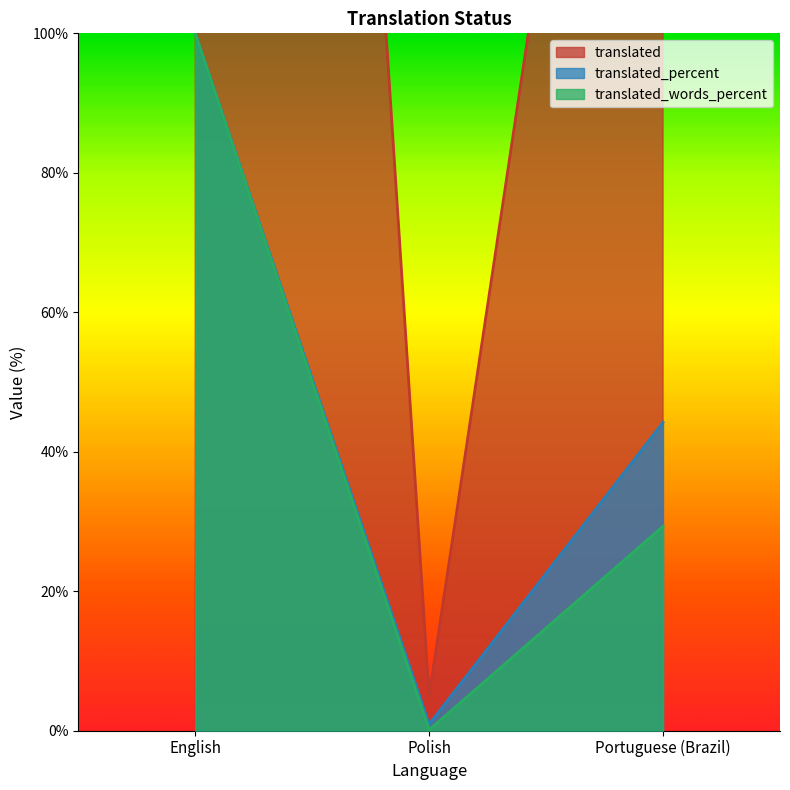

How many lines are shown in the chart?

3